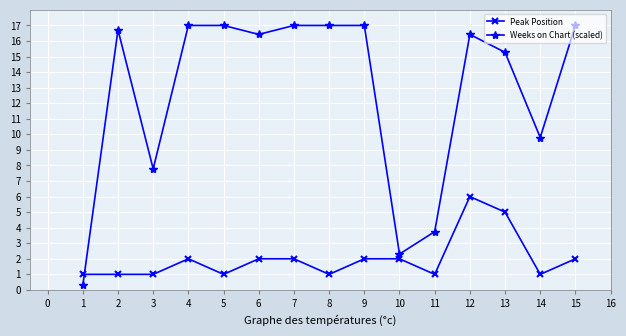

What is the difference between the highest and lowest values at 5?

16.0